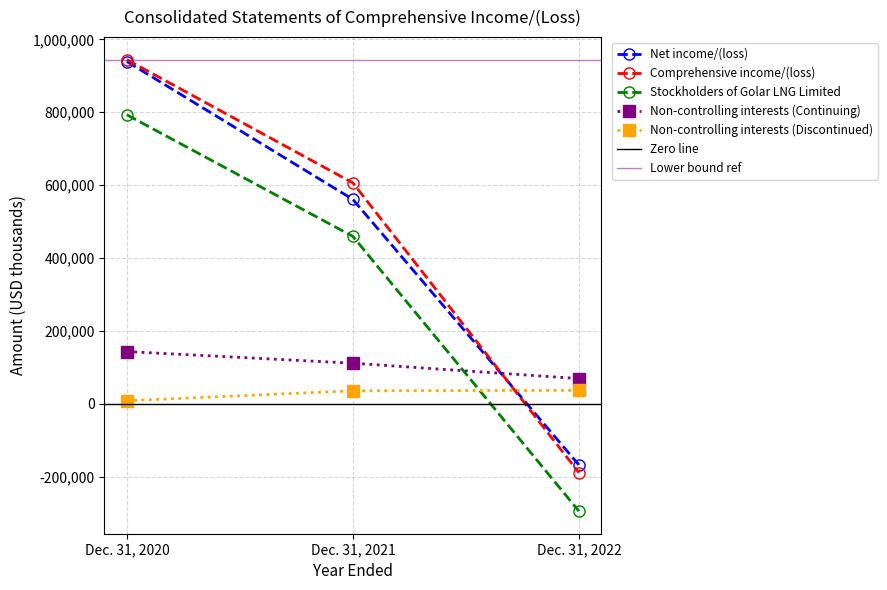

What is the difference between the highest and lowest values at Dec. 31, 2020?

935874